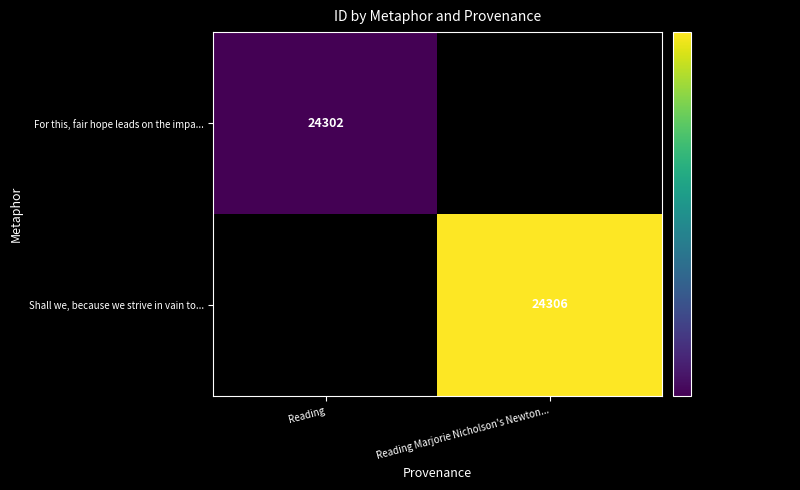

The value of Shall we, because we strive in vain to... at Reading Marjorie Nicholson's Newton... is 24306. True or false?

True